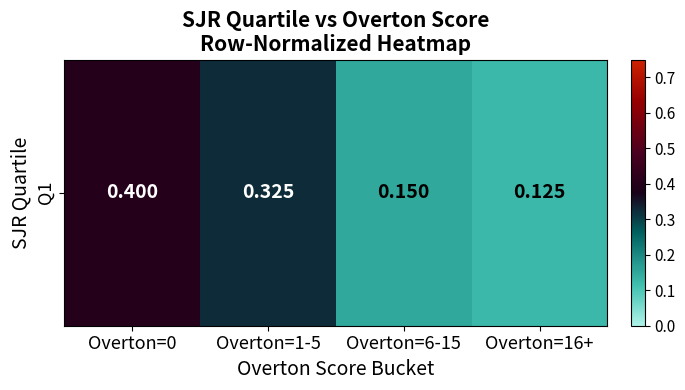

What is the difference between the second highest and second lowest values?

0.2